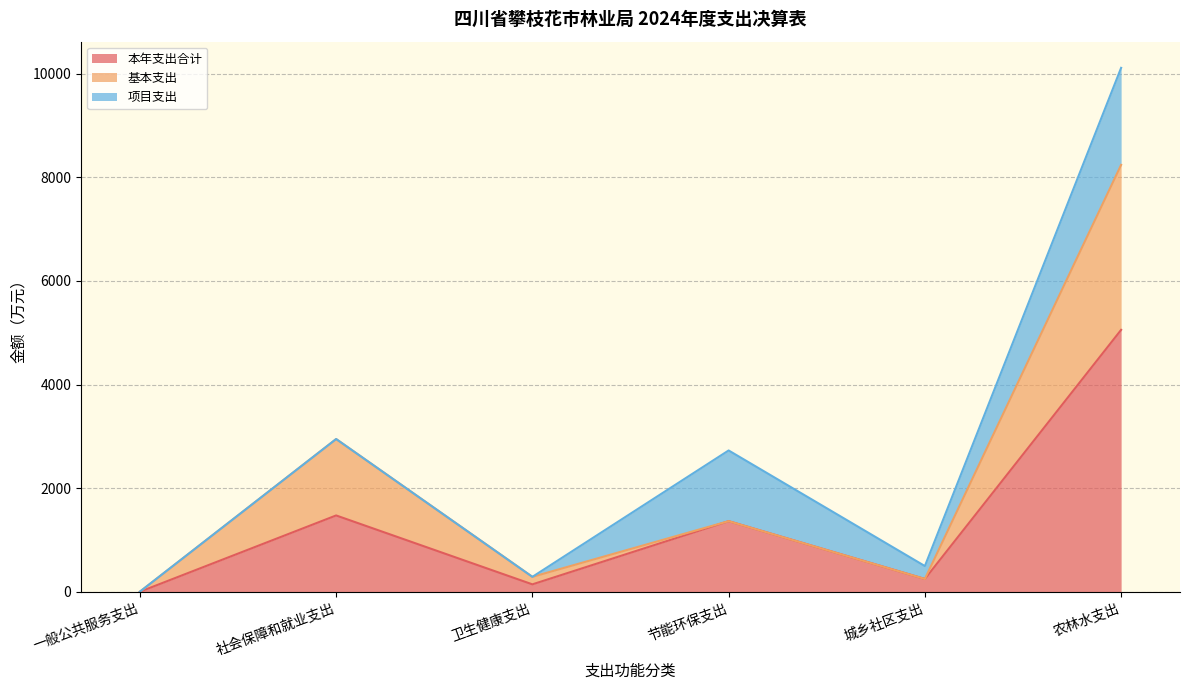

Reading left to right, list all the values displayed in this chart.

本年支出合计: 2.2	1474.2	144.8	1364.0	249.0	5054.9
基本支出: 0.0	1473.8	144.7	0.0	0.0	3183.2
项目支出: 2.2	0.4	0.1	1364.0	249.0	1871.7